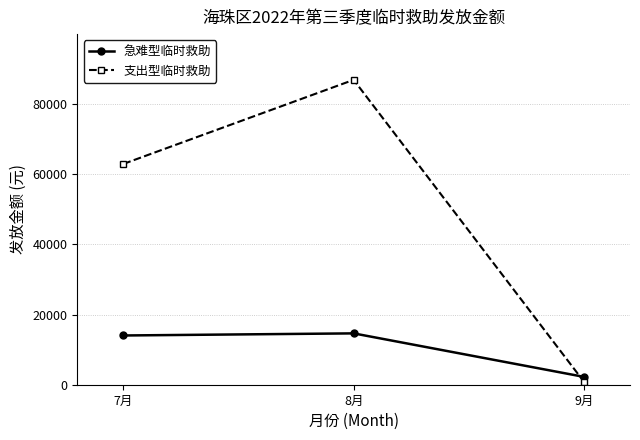

What is the sum of the 急难型临时救助 values at 9月 and 8月?

16876.0